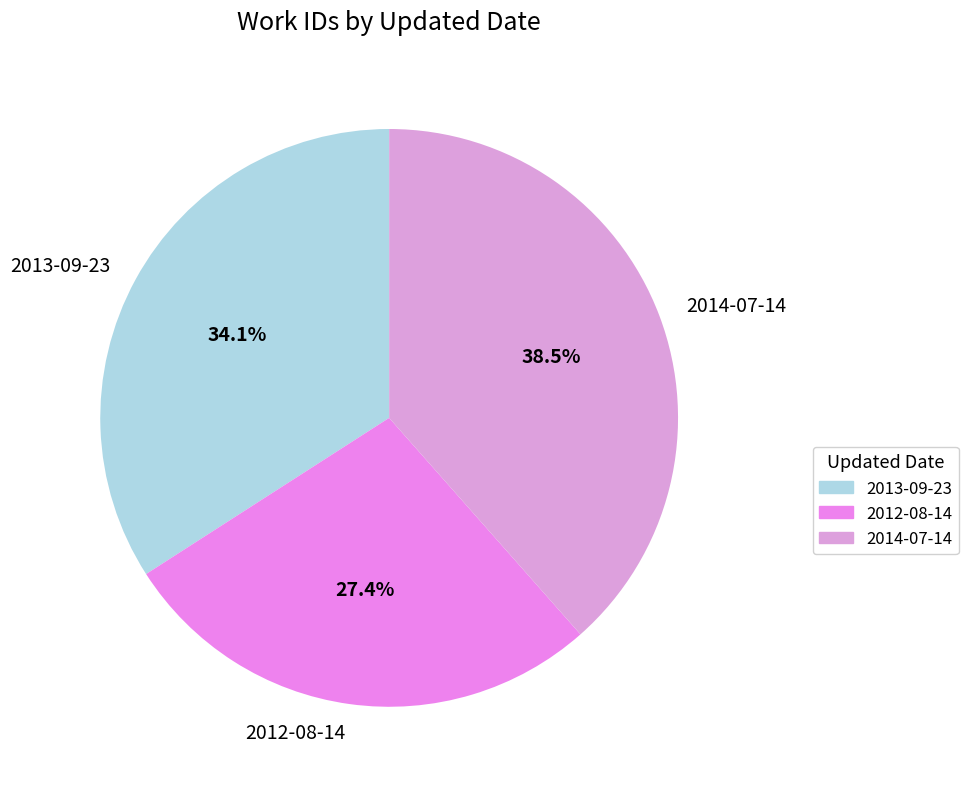

How many segments does this pie chart have?

3